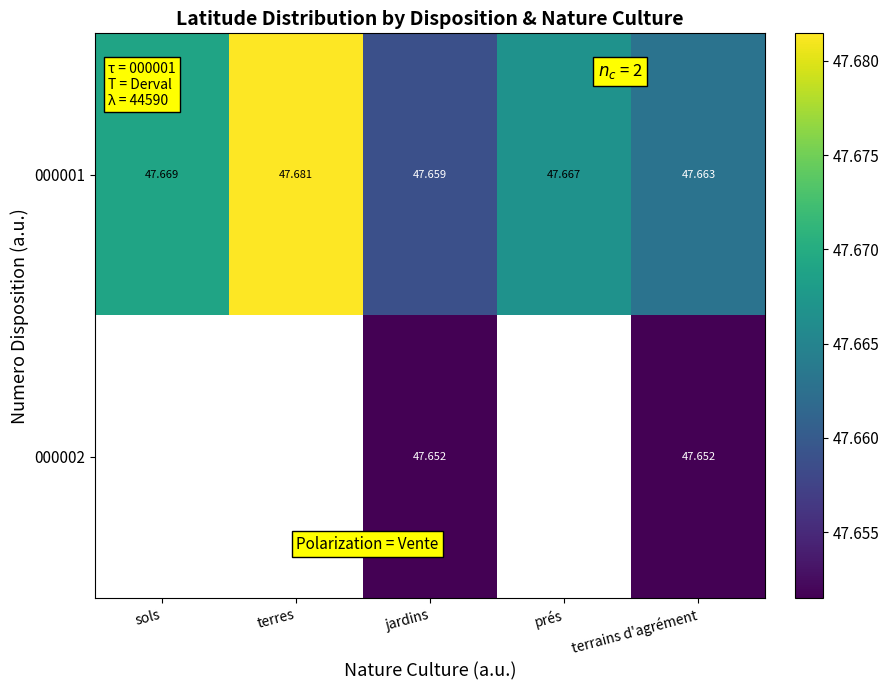

What is the minimum value shown in the chart?

47.7